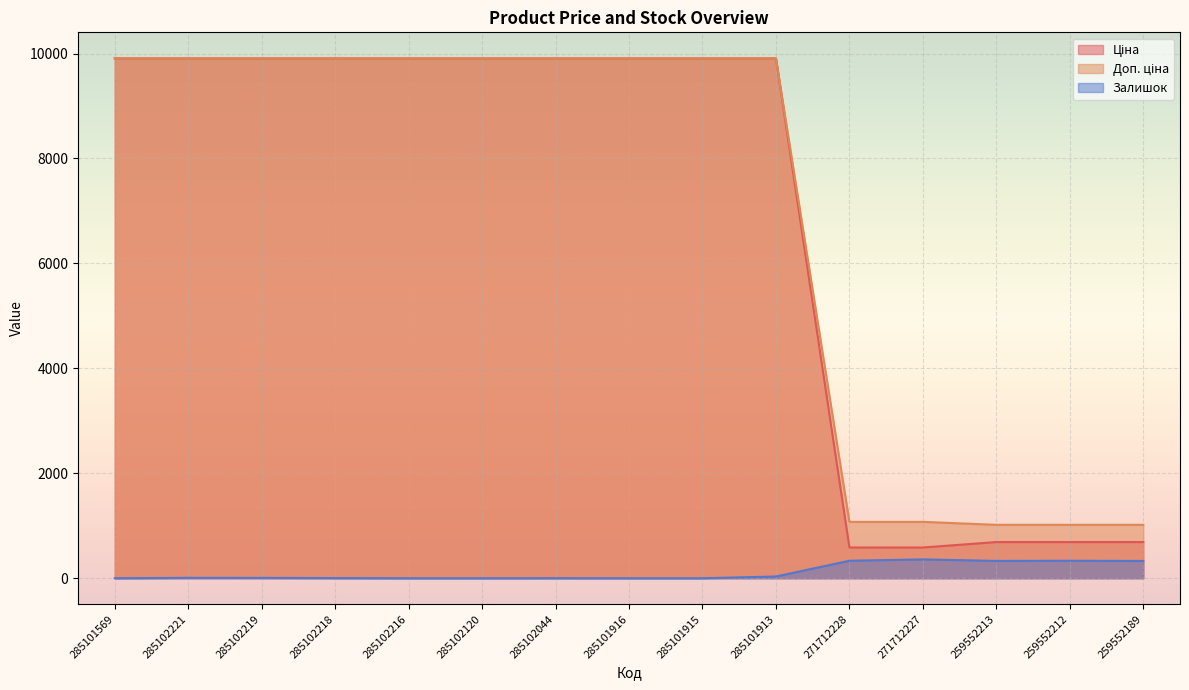

True or false: Доп. ціна has more than 0 points higher than both neighbors.

False